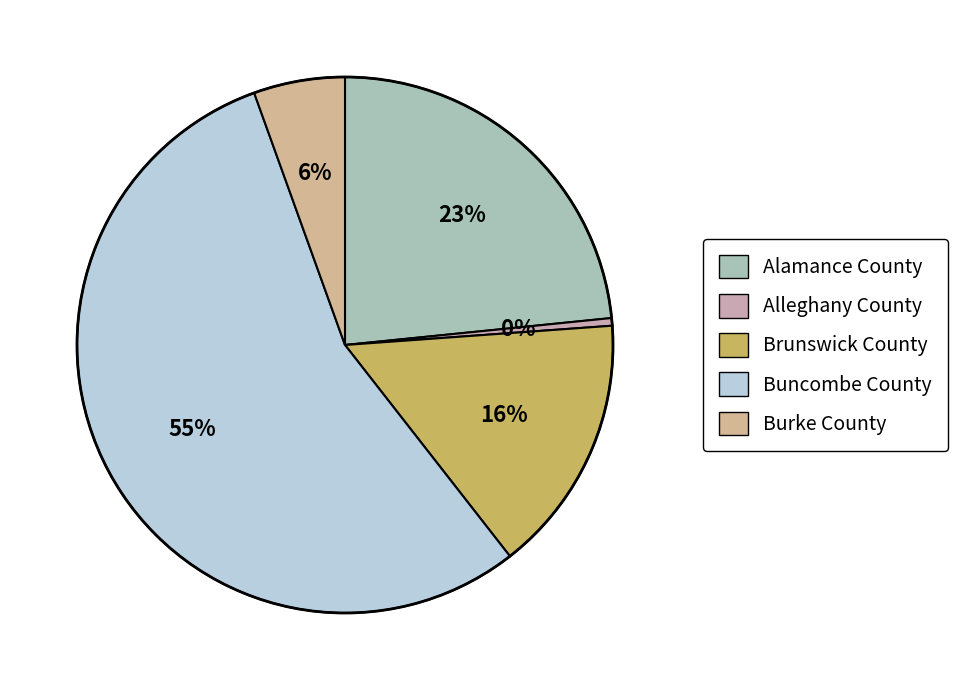

How many segments does this pie chart have?

5